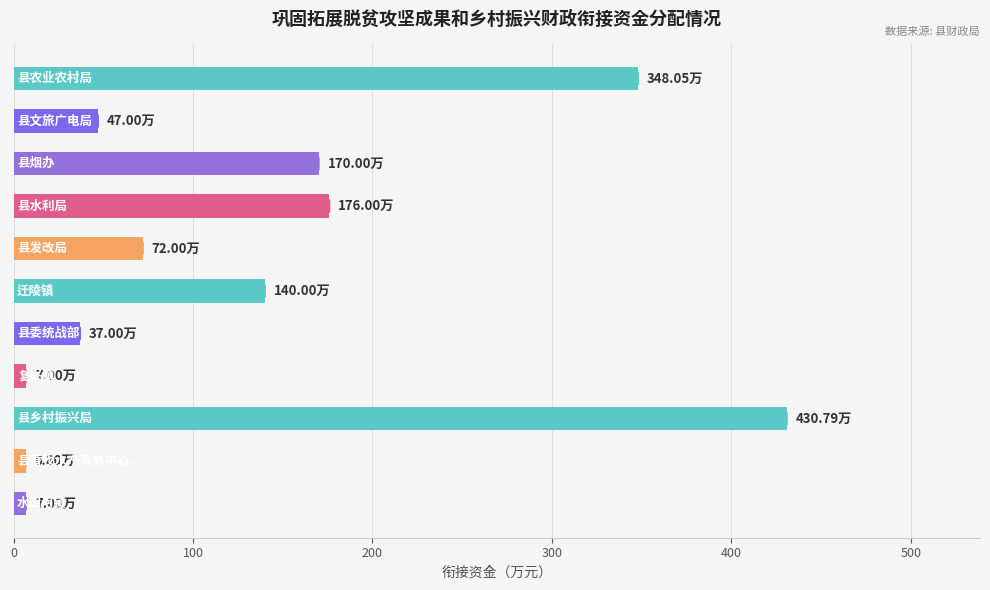

What is the average value?

131.1